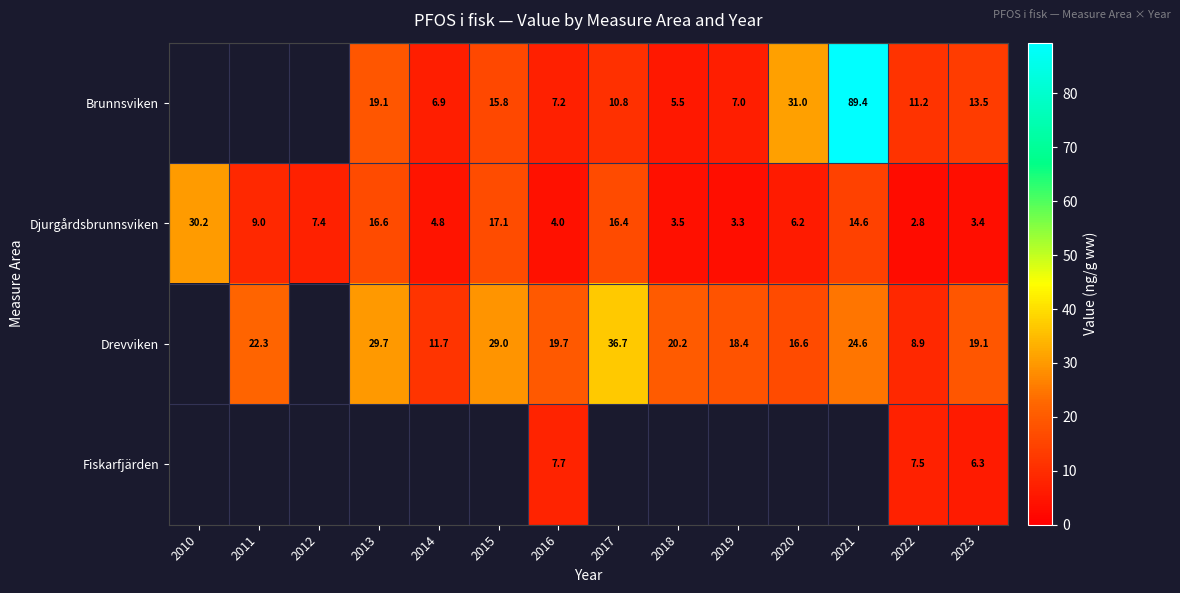

The Brunnsviken series shows 2.8 at 2014. True or false?

False